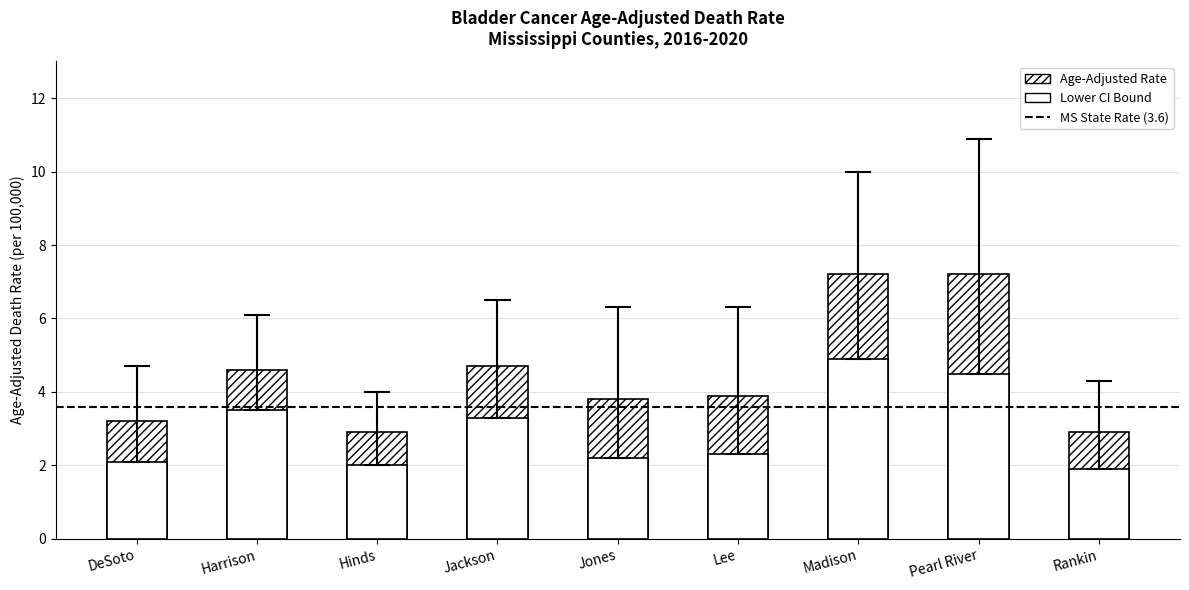

What is the maximum value shown in the chart?

7.2